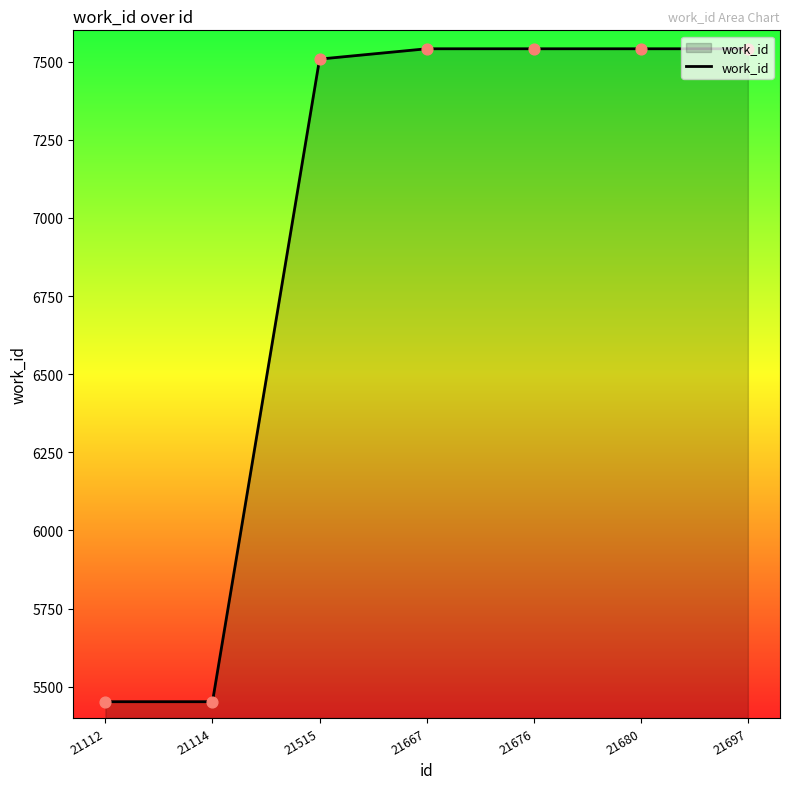

What is the change in value from 21114 to 21515?

+2056